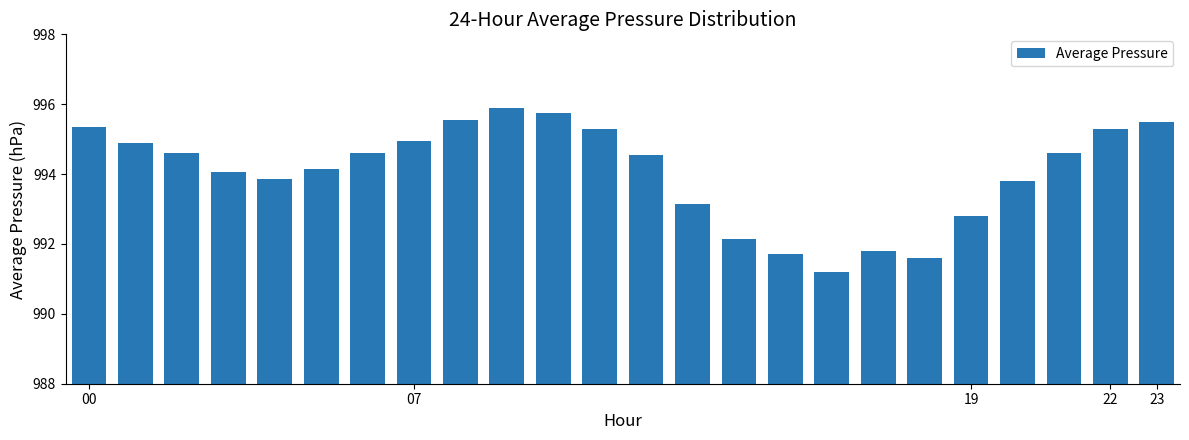

What is the value of the 12th bar from the left?

995.3